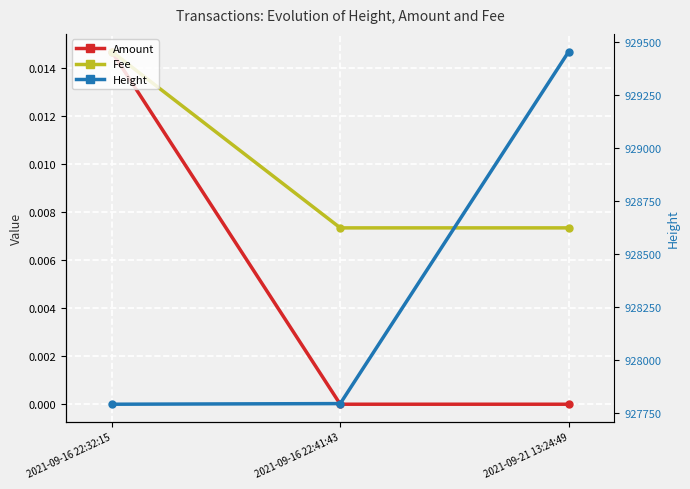

At 2021-09-21 13:24:49, list the series in order from largest to smallest.

Height, Fee, Amount